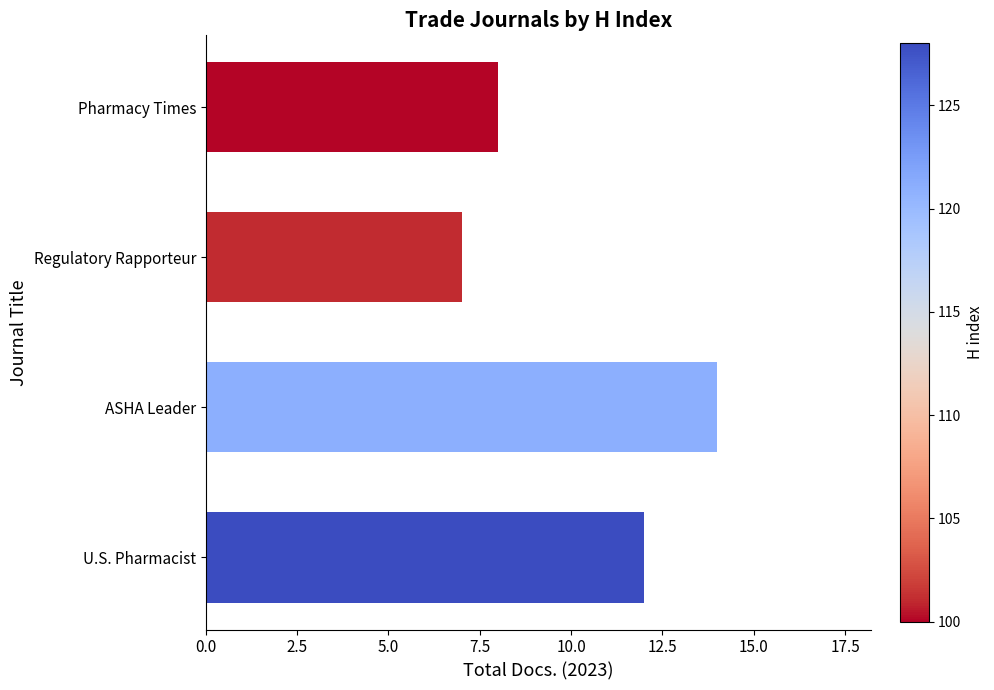

True or false: the data shows 7 at Regulatory Rapporteur.

True